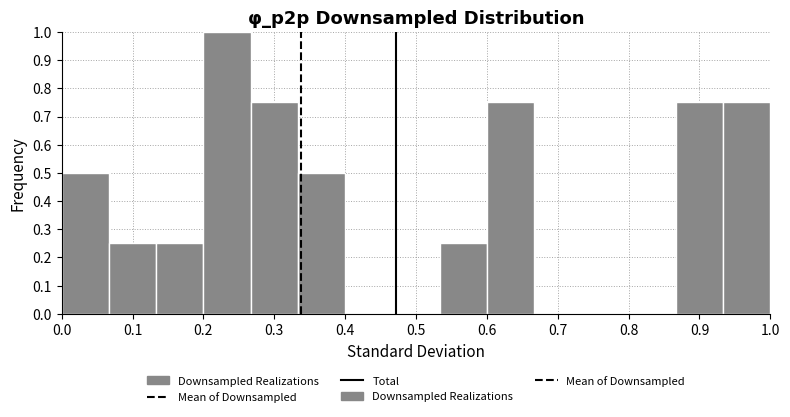

Which range on the x-axis has the tallest bar?

0.20 to 0.27